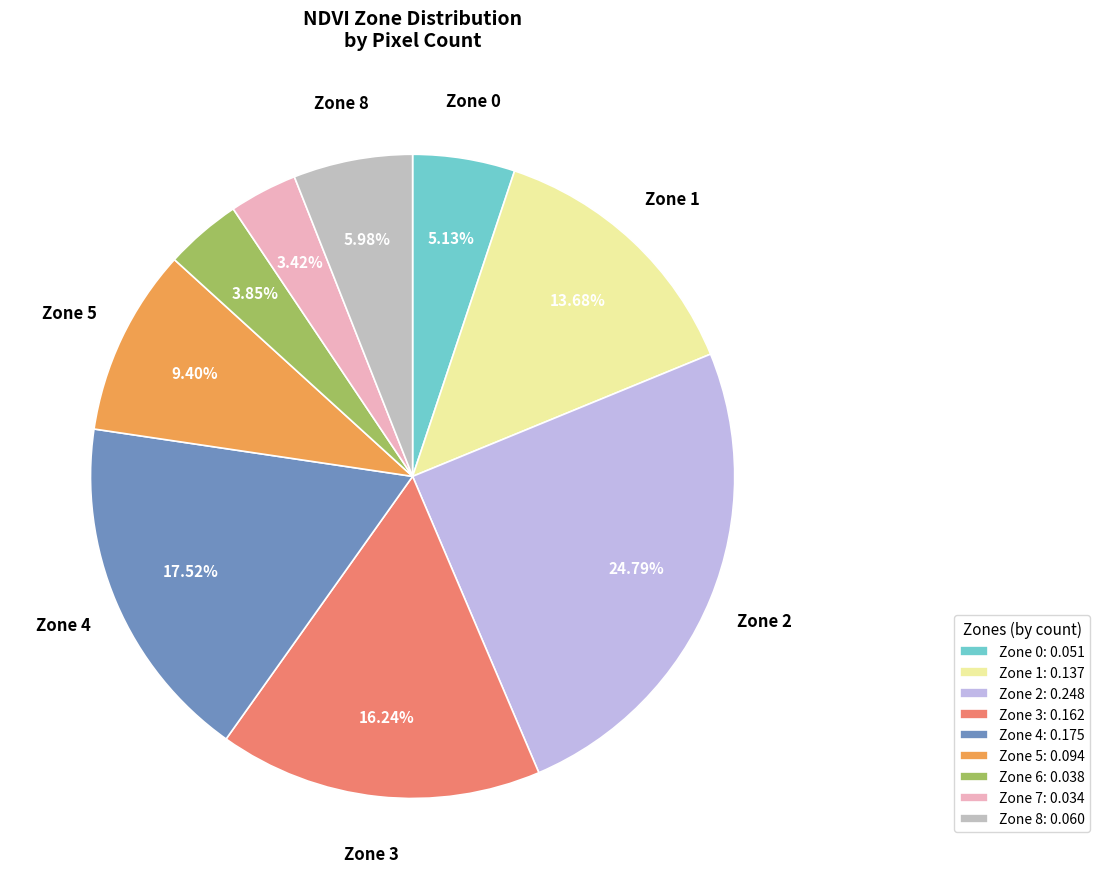

Is there any slice that represents more than half of the pie?

No